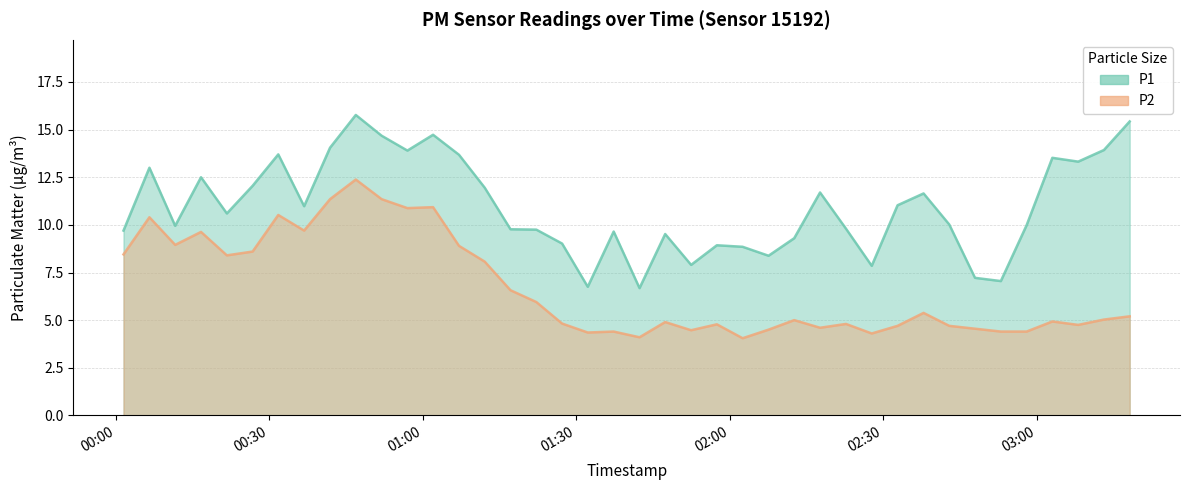

What is the minimum value shown in the chart?

4.0